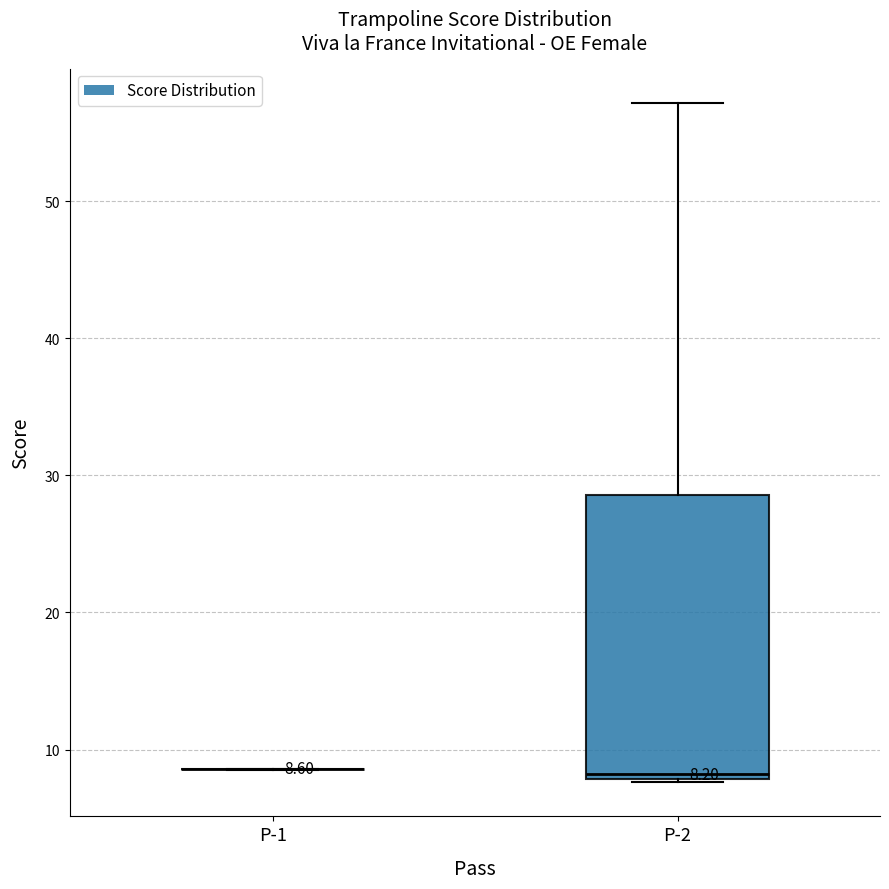

Comparing the boxes themselves (not the whiskers), which one is the tallest?

P-2